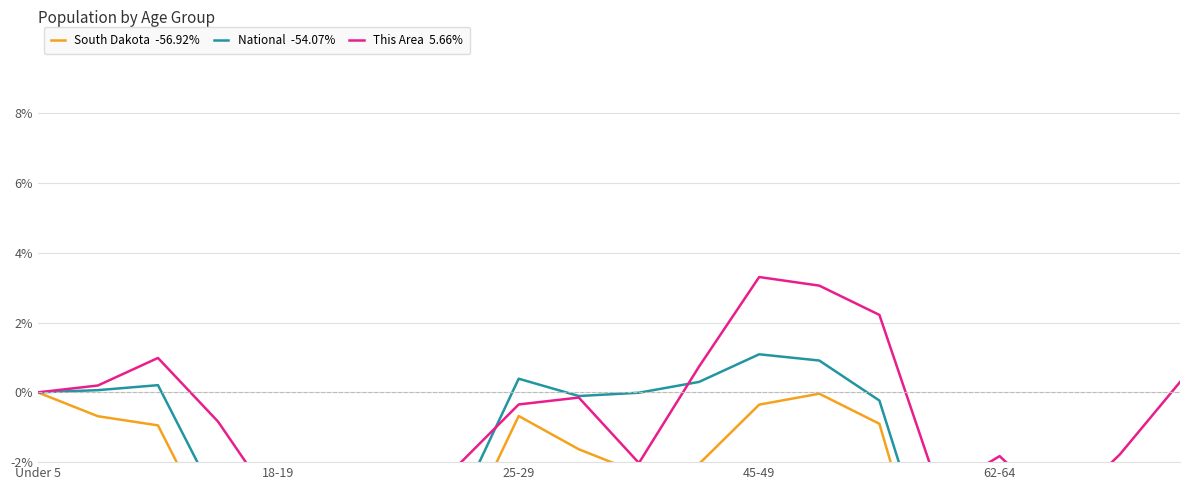

What is the approximate value of South Dakota  -56.92% at 9?

-1.6